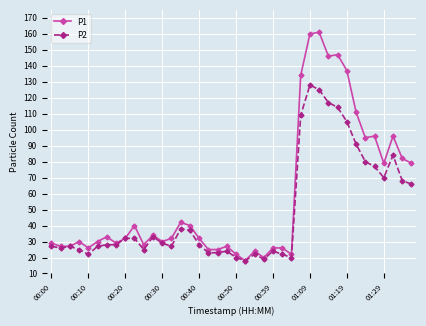

How many categories are shown in the chart?

40